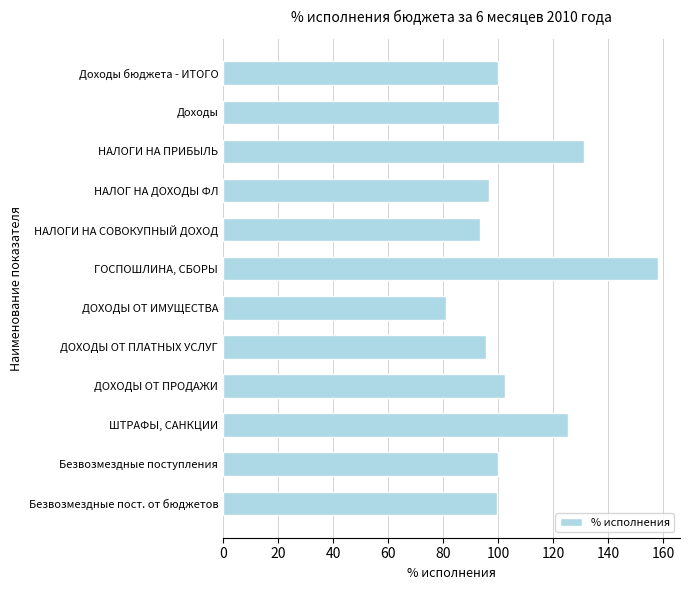

Rank the categories by value from highest to lowest.

ГОСПОШЛИНА, СБОРЫ, НАЛОГИ НА ПРИБЫЛЬ, ШТРАФЫ, САНКЦИИ, ДОХОДЫ ОТ ПРОДАЖИ, Доходы, Доходы бюджета - ИТОГО, Безвозмездные поступления, Безвозмездные пост. от бюджетов, НАЛОГ НА ДОХОДЫ ФЛ, ДОХОДЫ ОТ ПЛАТНЫХ УСЛУГ, НАЛОГИ НА СОВОКУПНЫЙ ДОХОД, ДОХОДЫ ОТ ИМУЩЕСТВА